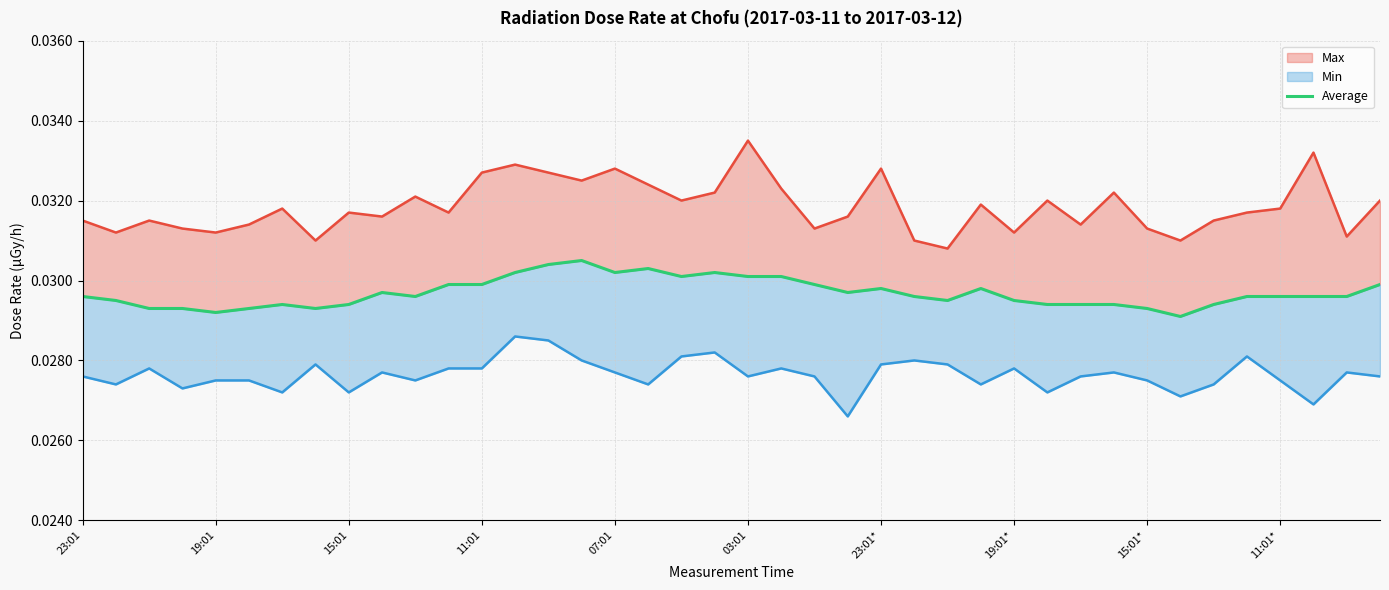

What is the label of the 25th point from the right?

15